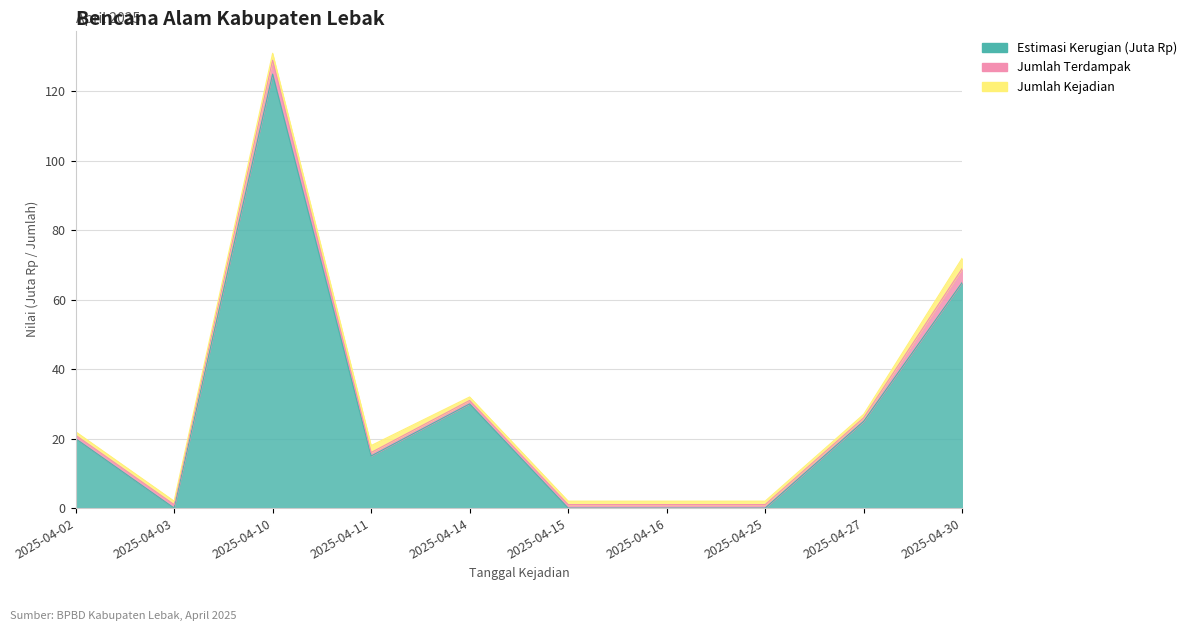

Reading left to right, list all the values displayed in this chart.

Estimasi Kerugian (Juta Rp): 20	0	125	15	30	0	0	0	25	65
Jumlah Terdampak: 1	1	4	1	1	1	1	1	1	4
Jumlah Kejadian: 1	1	2	2	1	1	1	1	1	3